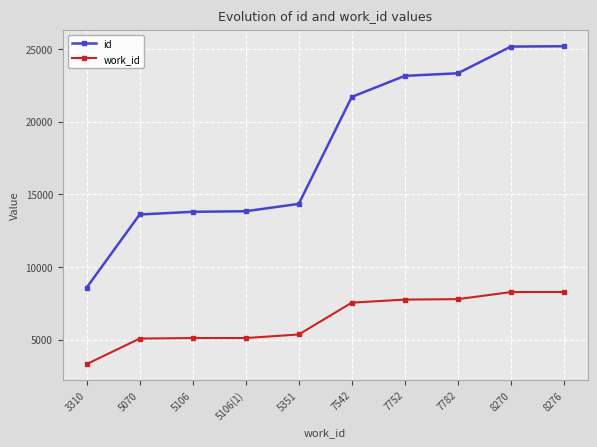

At which label does id reach its minimum?

3310